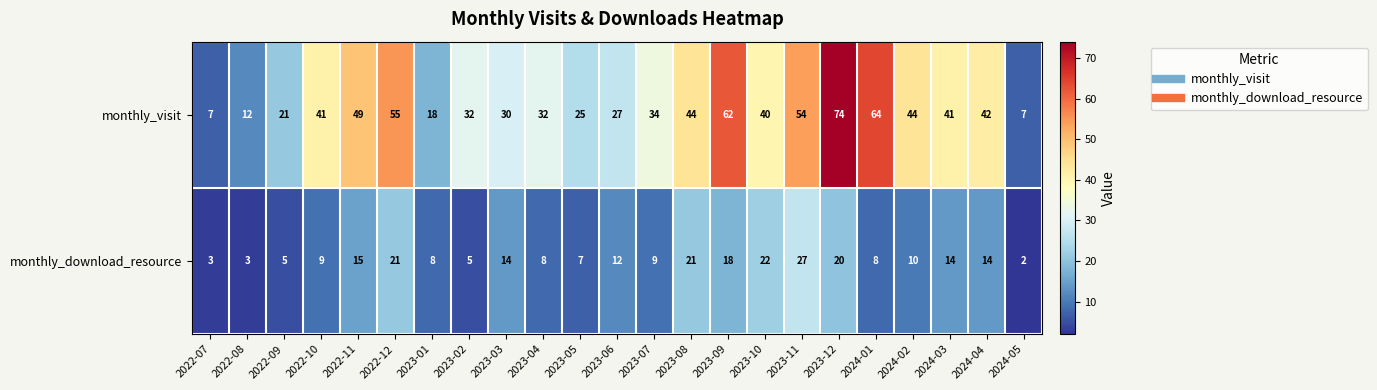

True or false: monthly_download_resource has a value of 8 at 2022-09.

False